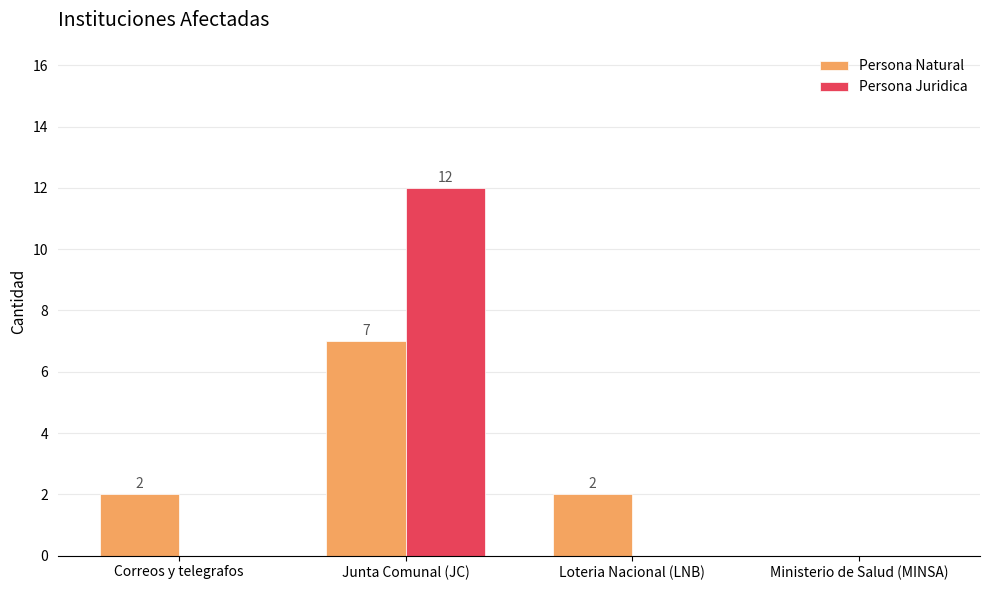

True or false: Persona Juridica has a value of 0 at Loteria Nacional (LNB).

True